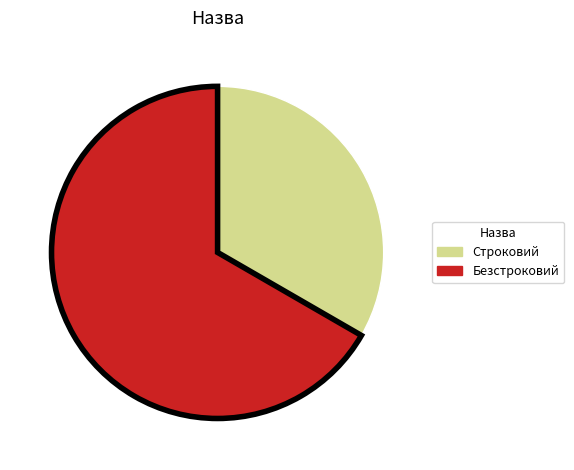

What is the smallest slice in the pie chart?

Строковий